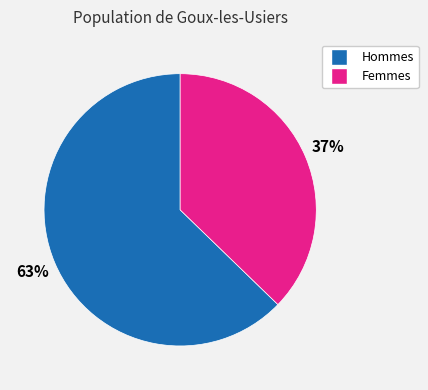

Which has a higher value, Hommes or Femmes?

Hommes